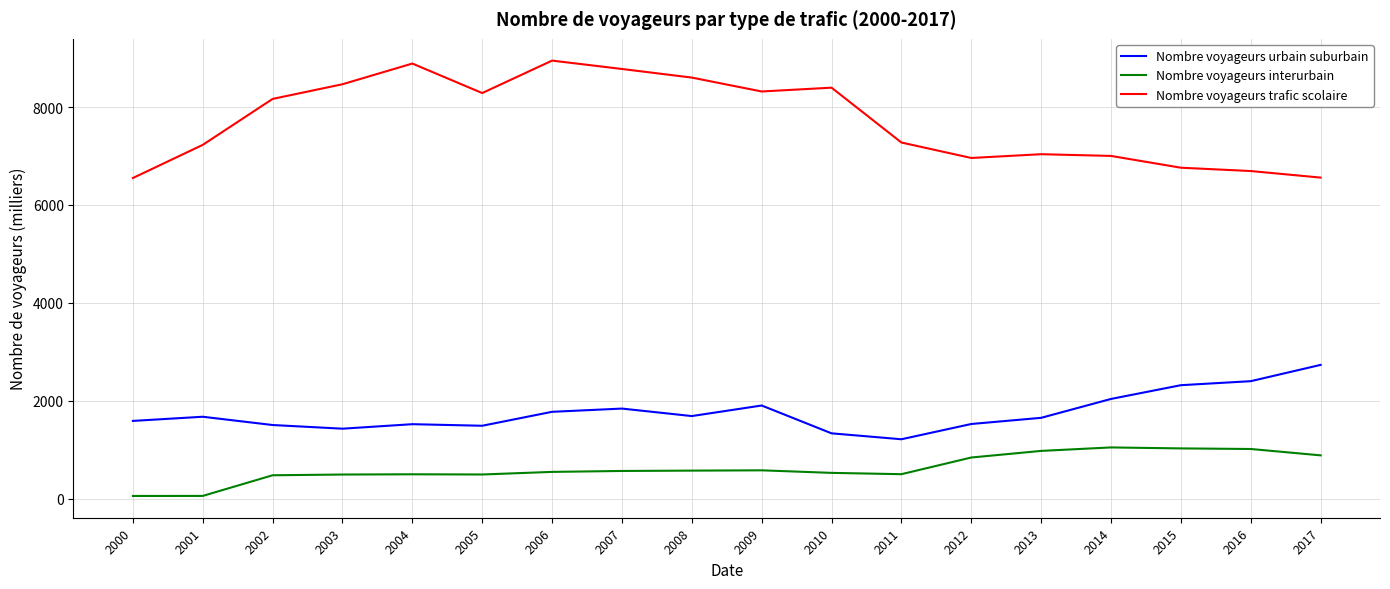

True or false: Nombre voyageurs urbain suburbain and Nombre voyageurs trafic scolaire intersect in this chart.

False